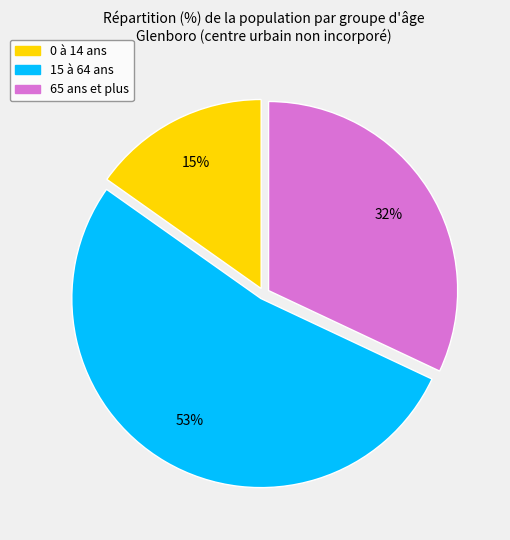

Rank the categories by value from lowest to highest.

0 à 14 ans, 65 ans et plus, 15 à 64 ans